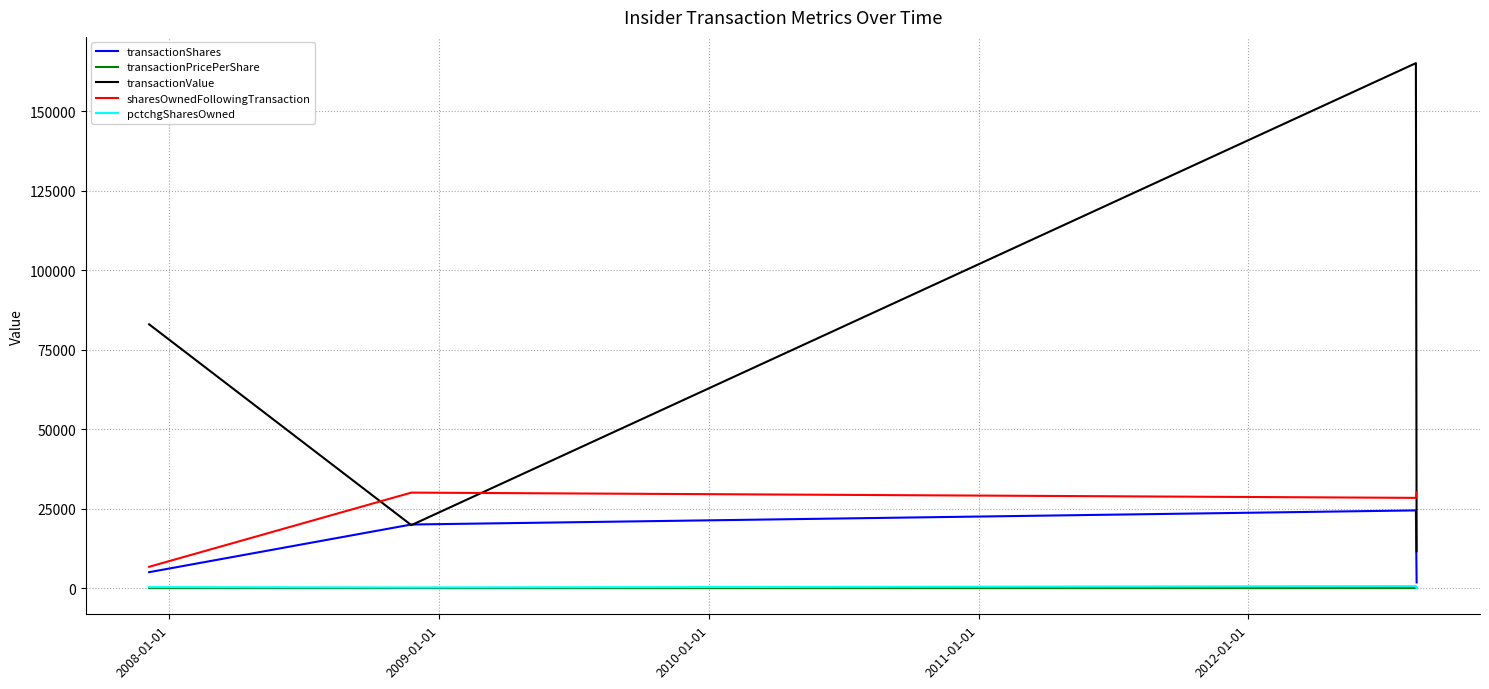

What is the highest value of the sharesOwnedFollowingTransaction series?

30155.0